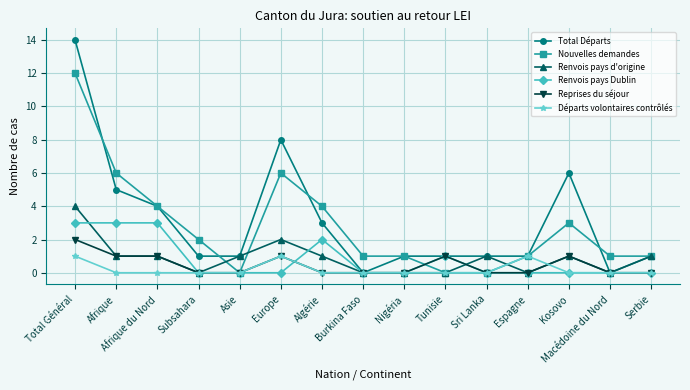

The Renvois pays d'origine series shows 1 at Algérie. True or false?

True